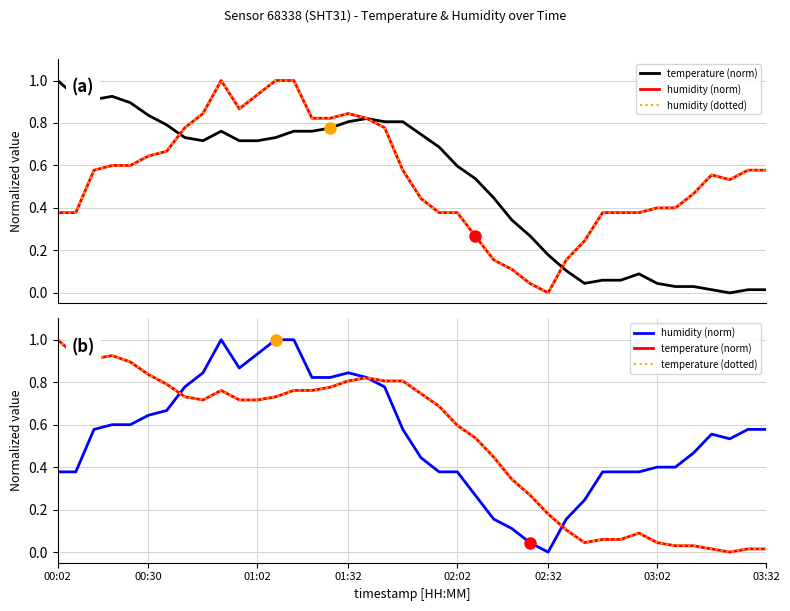

Between 19 and 01:32, which is larger?

01:32